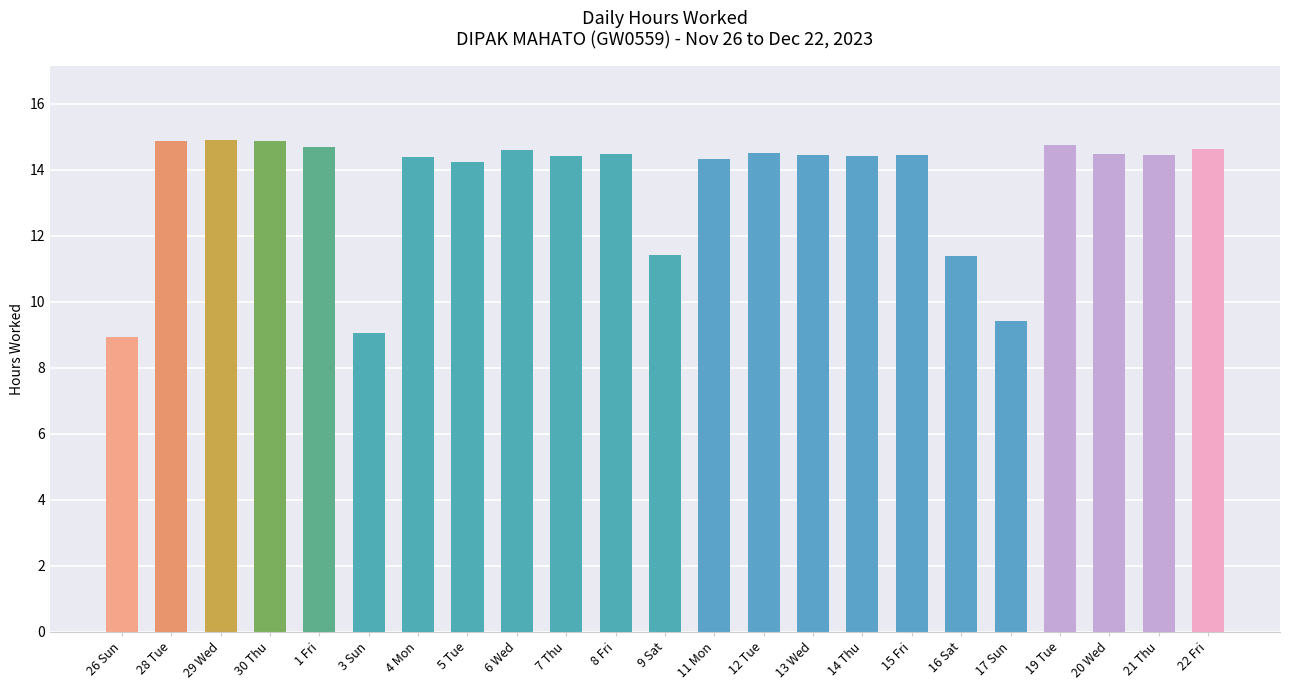

What position from the right is 1 Fri?

19